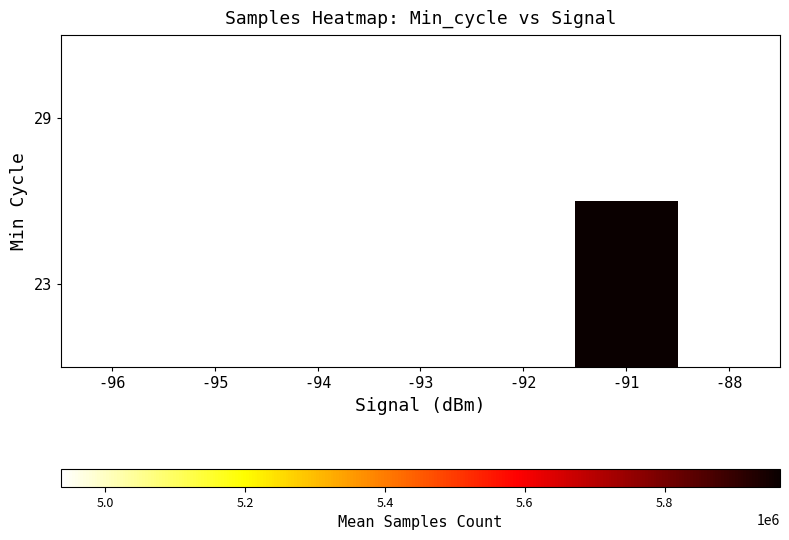

The 29 series shows 4938233.0 at -88. True or false?

True